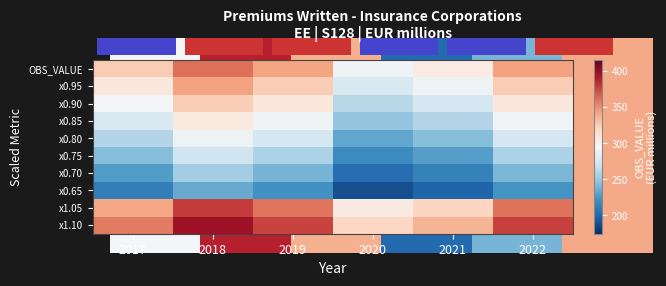

Is it true that x0.70 equals 337.5 at 2020?

False